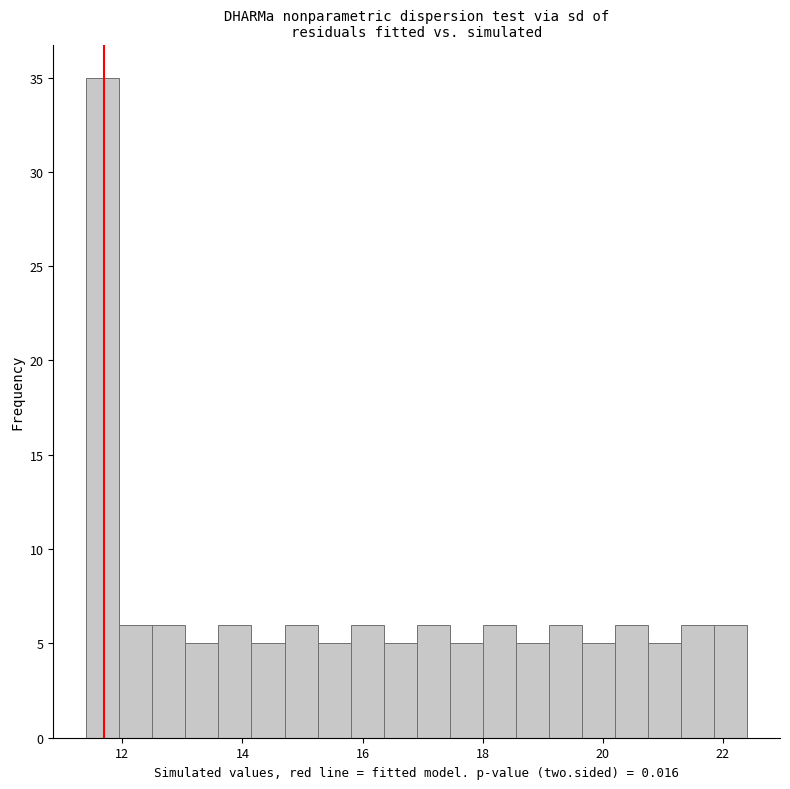

Around what value on the x-axis is the tallest bar? Give the approximate position of its centre, as read against the axis.

11.6